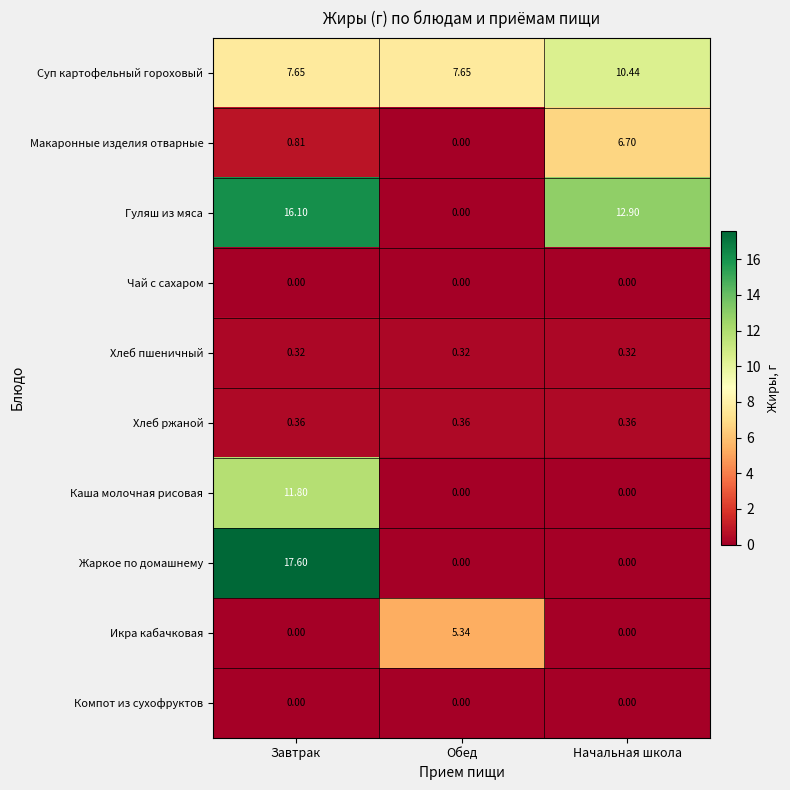

Which series has the widest spread of values?

Жаркое по домашнему